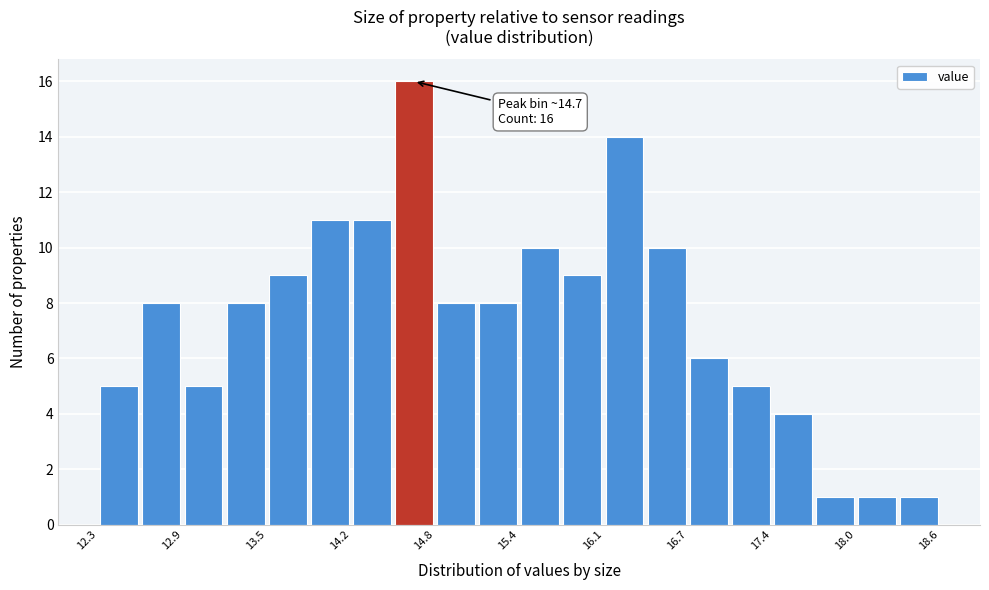

Read against the x-axis, roughly where is the centre of the tallest bar?

14.7